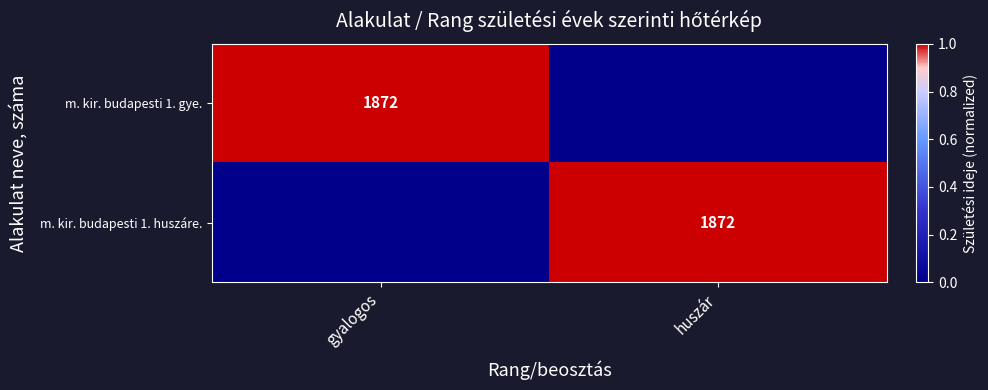

The m. kir. budapesti 1. gye. series shows 916 at gyalogos. True or false?

False